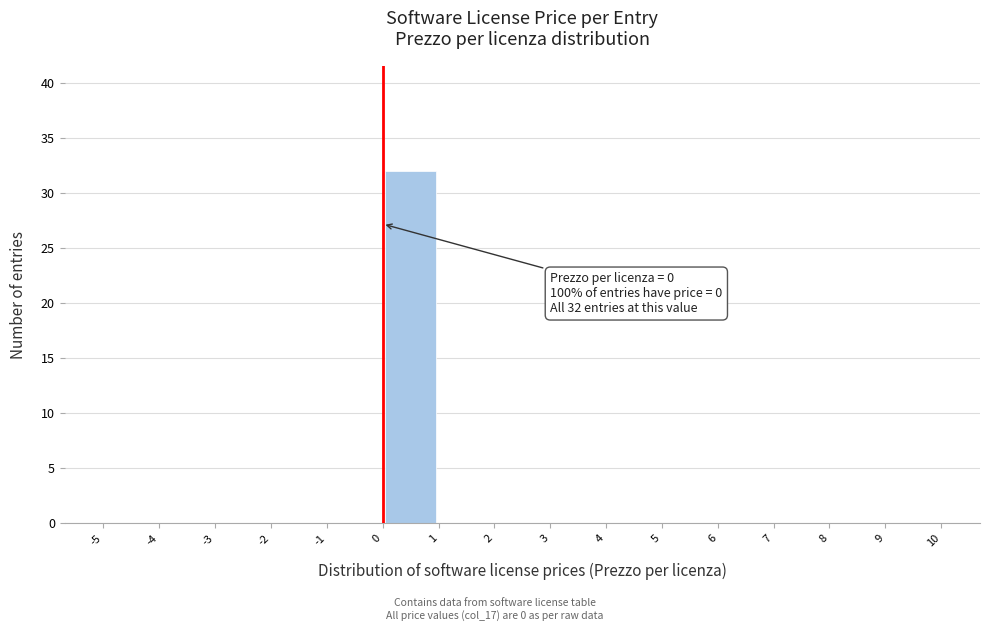

Which range on the x-axis has the tallest bar?

0 to 1